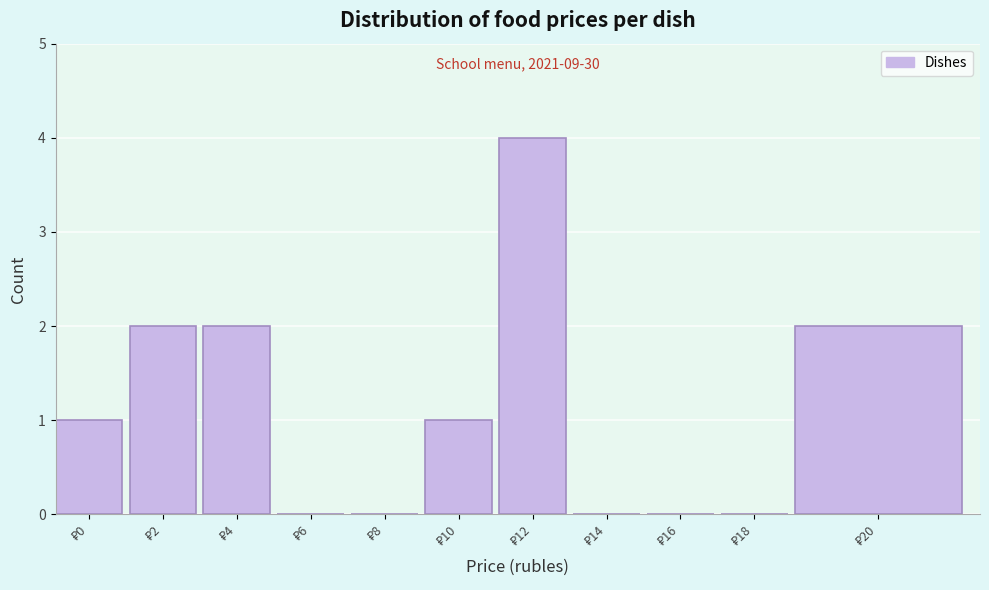

What is the sum of all values?

12